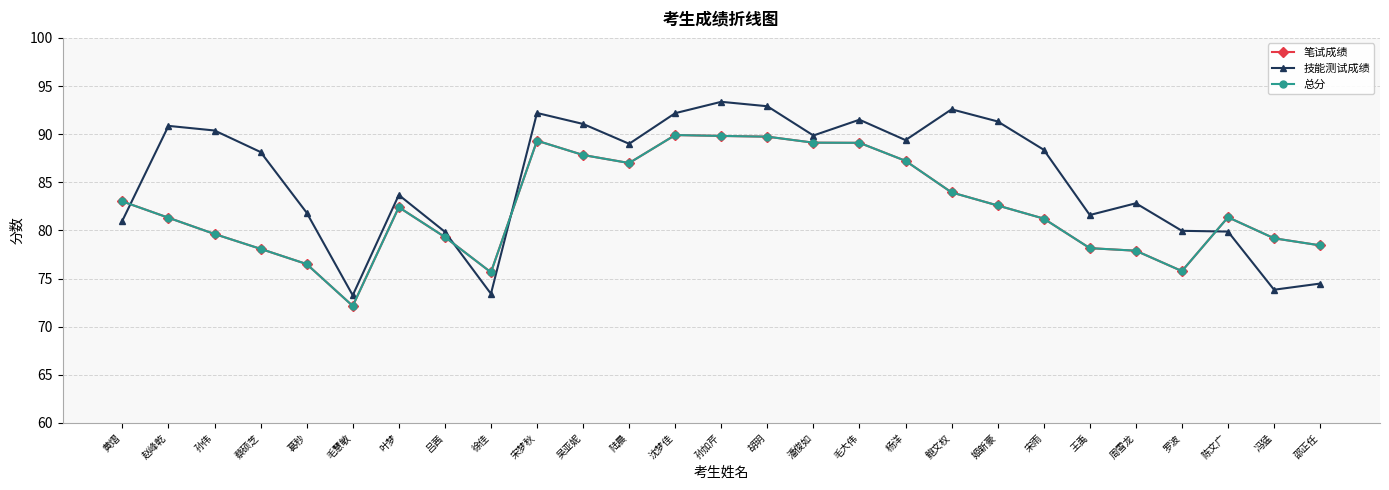

Is this an area chart (filled region under the line)?

No